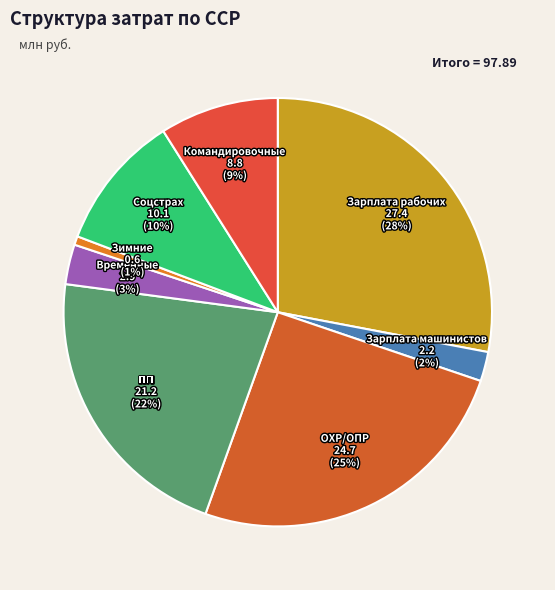

Rank the categories by value from lowest to highest.

Зимние, Зарплата машинистов, Временные, Командировочные, Соцстрах, ПП, ОХР/ОПР, Зарплата рабочих